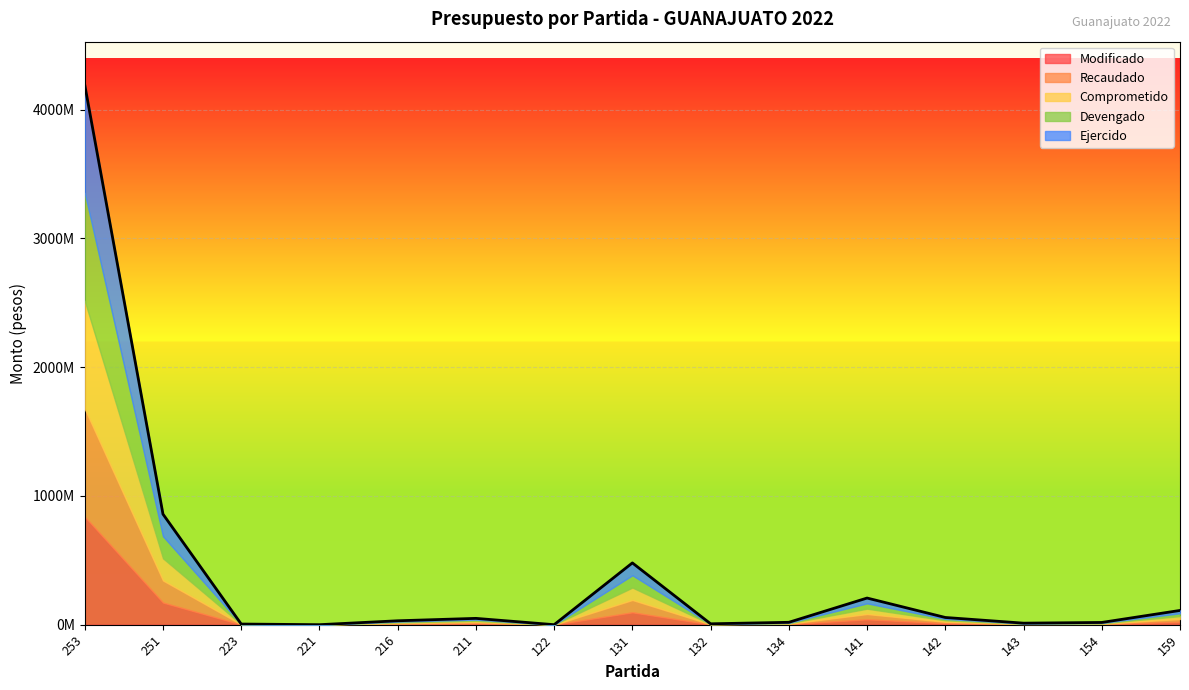

Which series changed the most between 223 and 142?

Modificado